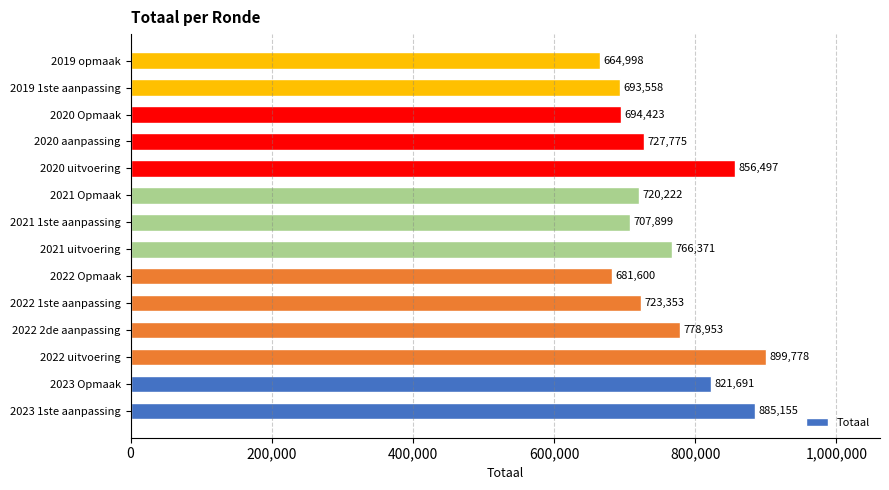

How many data points are less than 727775?

7